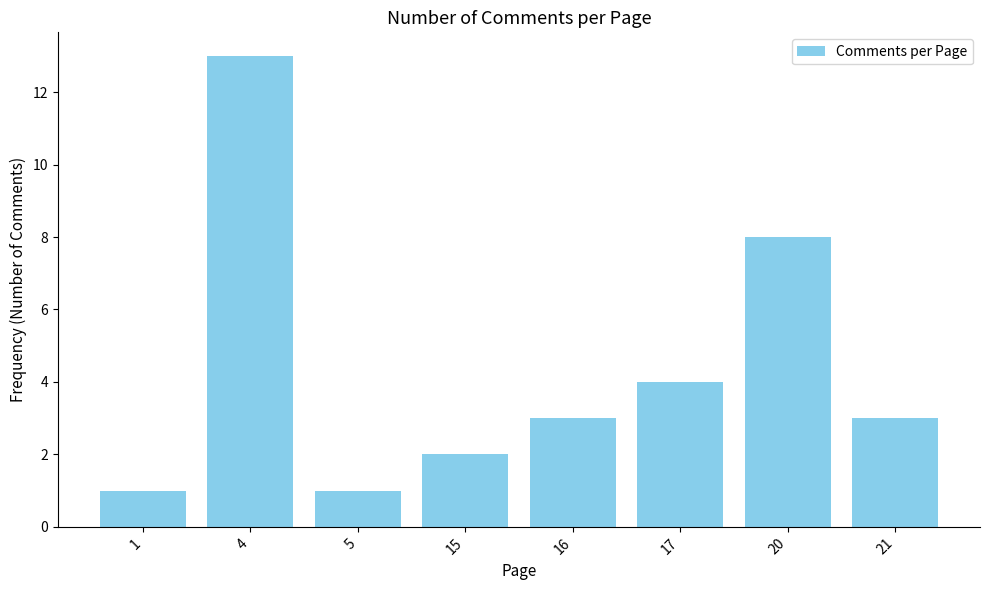

Does the chart contain any negative values?

No